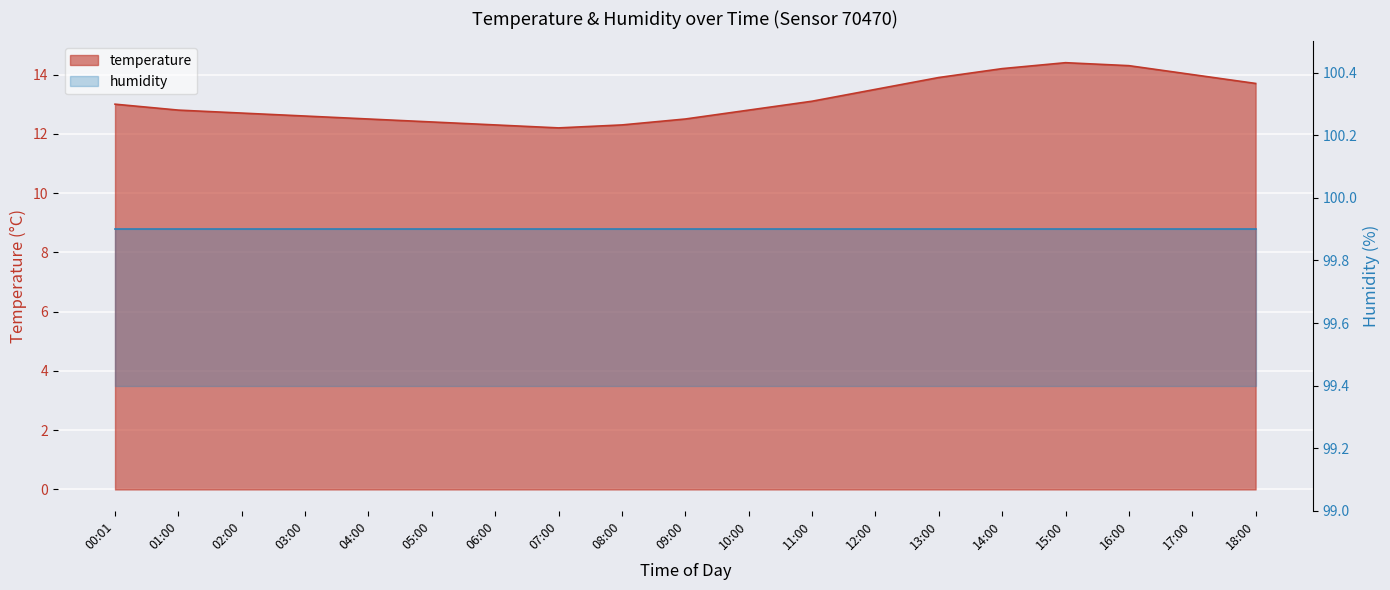

How many points are lower than both their immediate neighbors (excluding endpoints)?

1